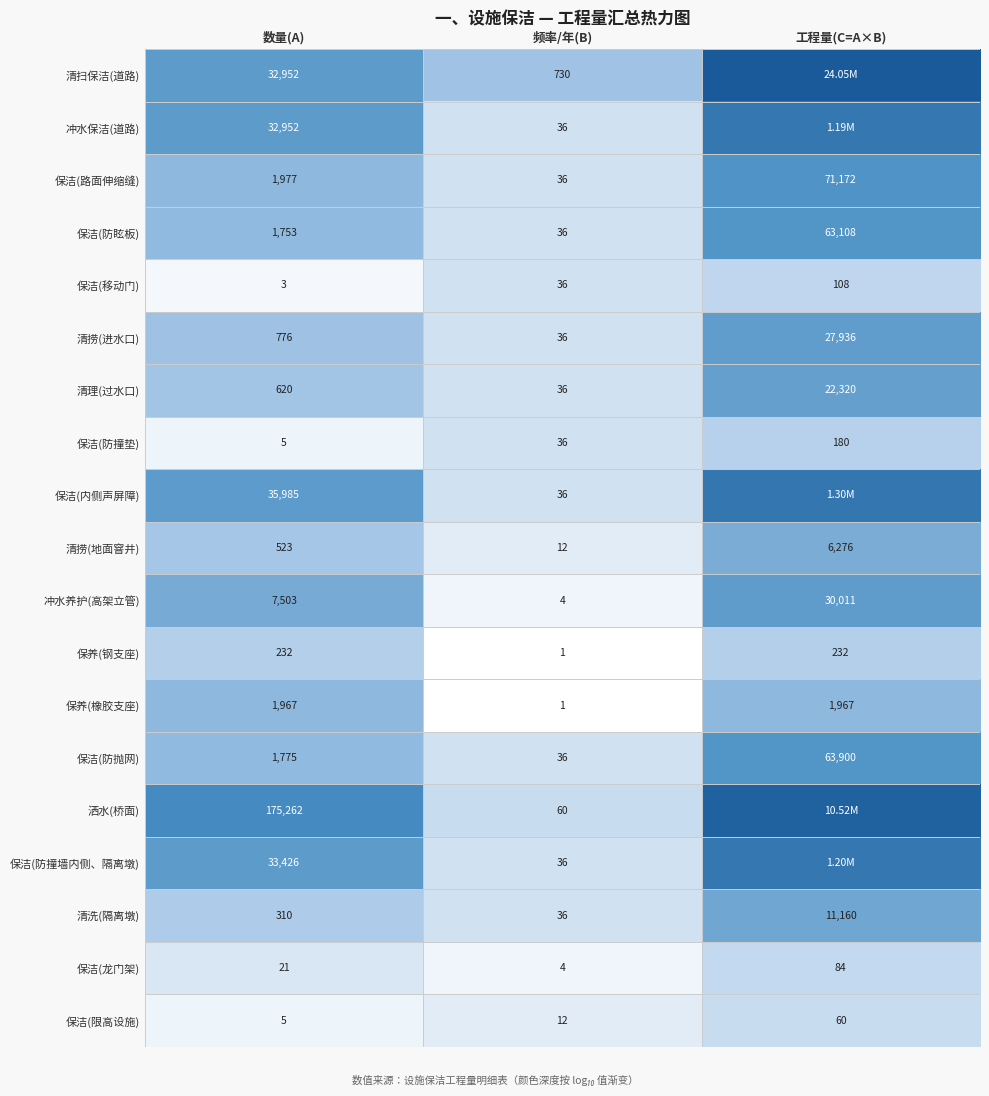

Where is 保养(钢支座) nearest to the value 116?

频率/年(B)